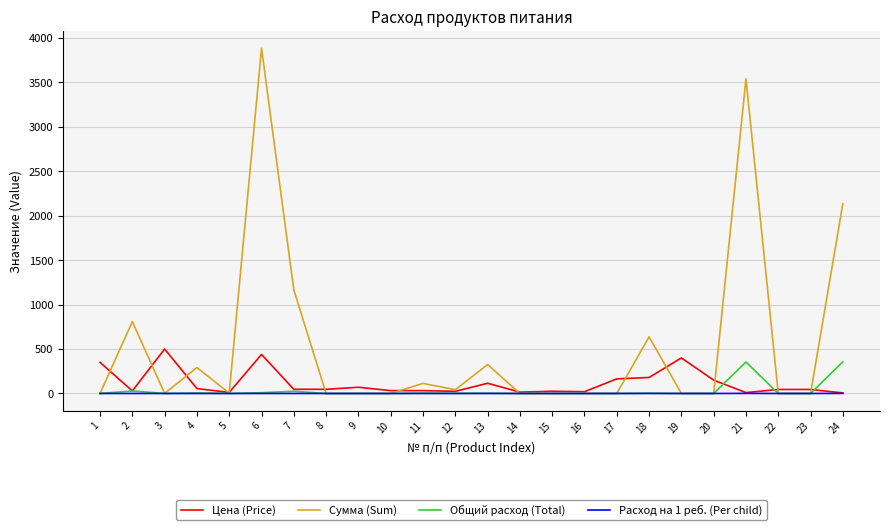

Is the value of Расход на 1 реб. (Per child) at 4 greater than the value of Цена (Price) at 6?

No